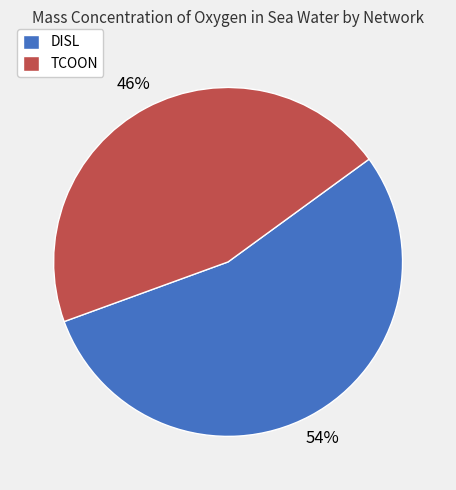

Which slice is the smallest?

TCOON